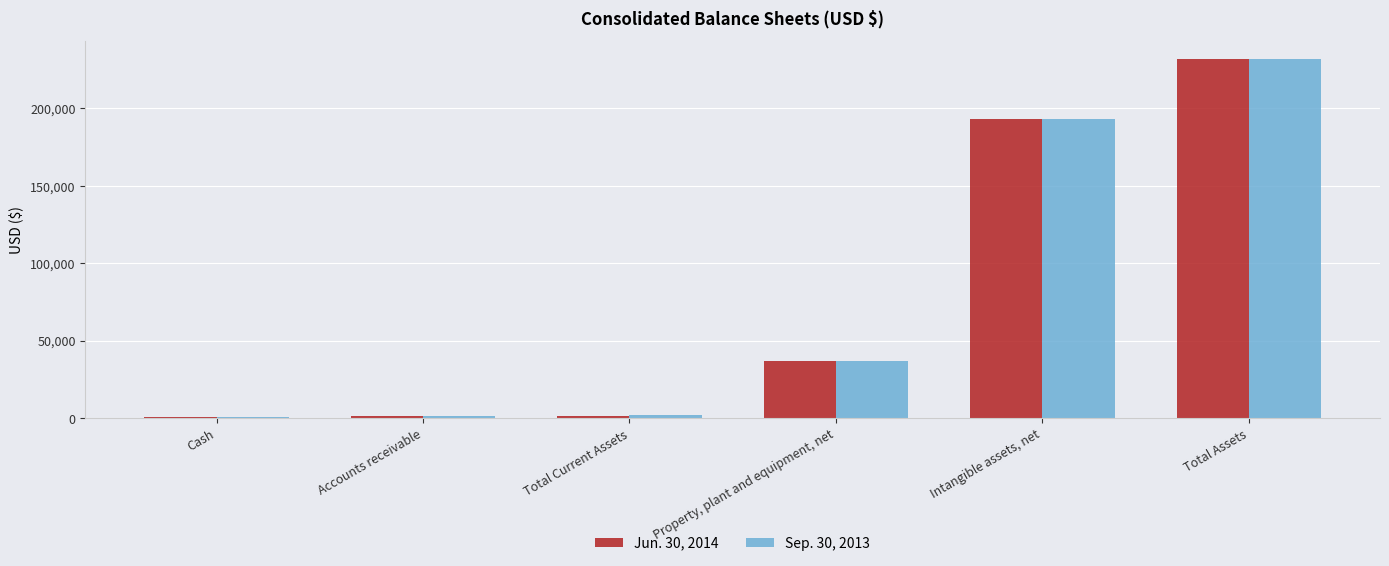

Which series changed the most between Property, plant and equipment, net and Total Assets?

Sep. 30, 2013